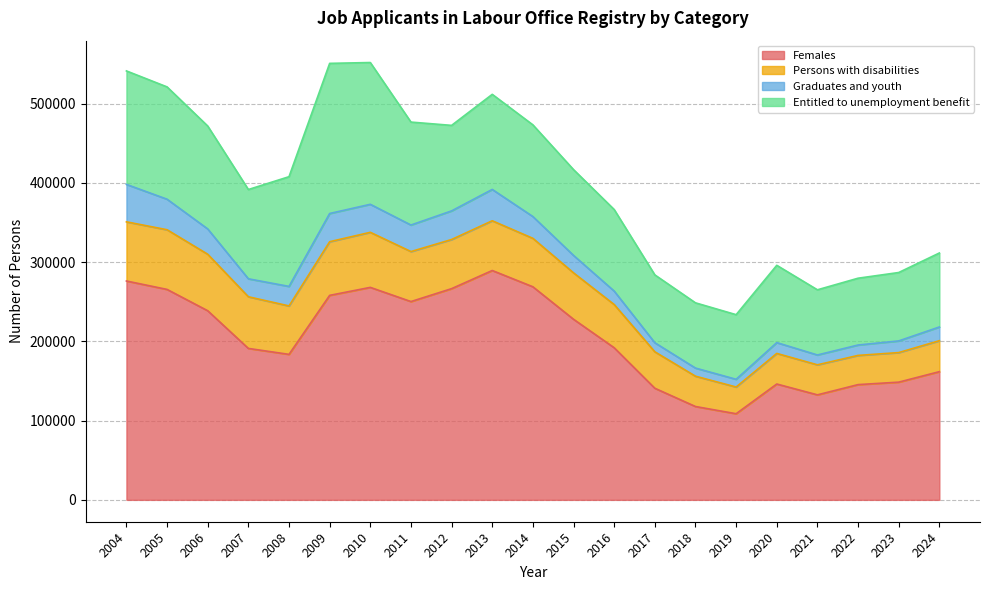

True or false: Females has a value of 227949 at 2015.

True